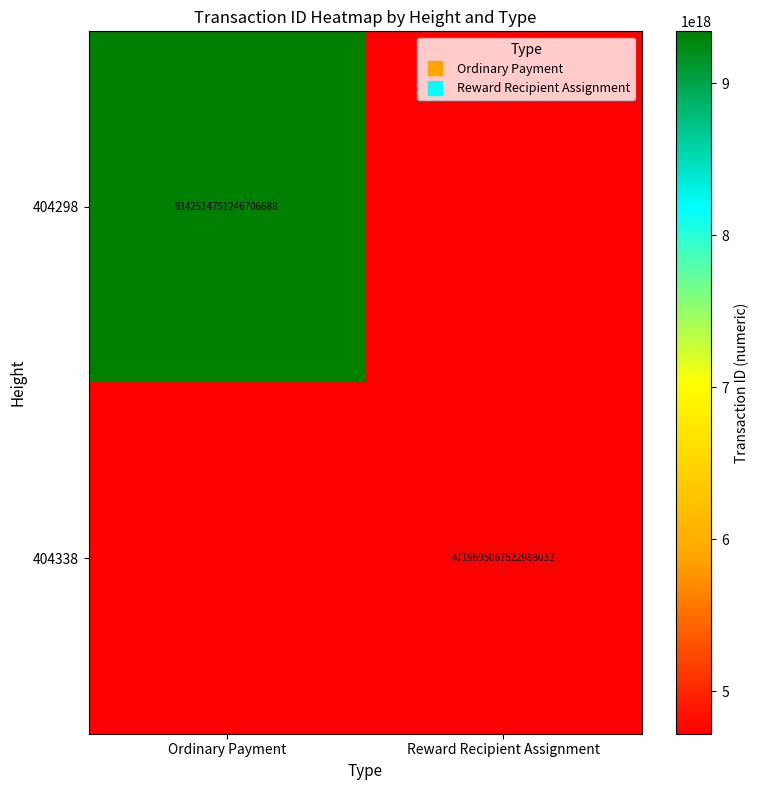

How many values in 404338 are above zero?

1